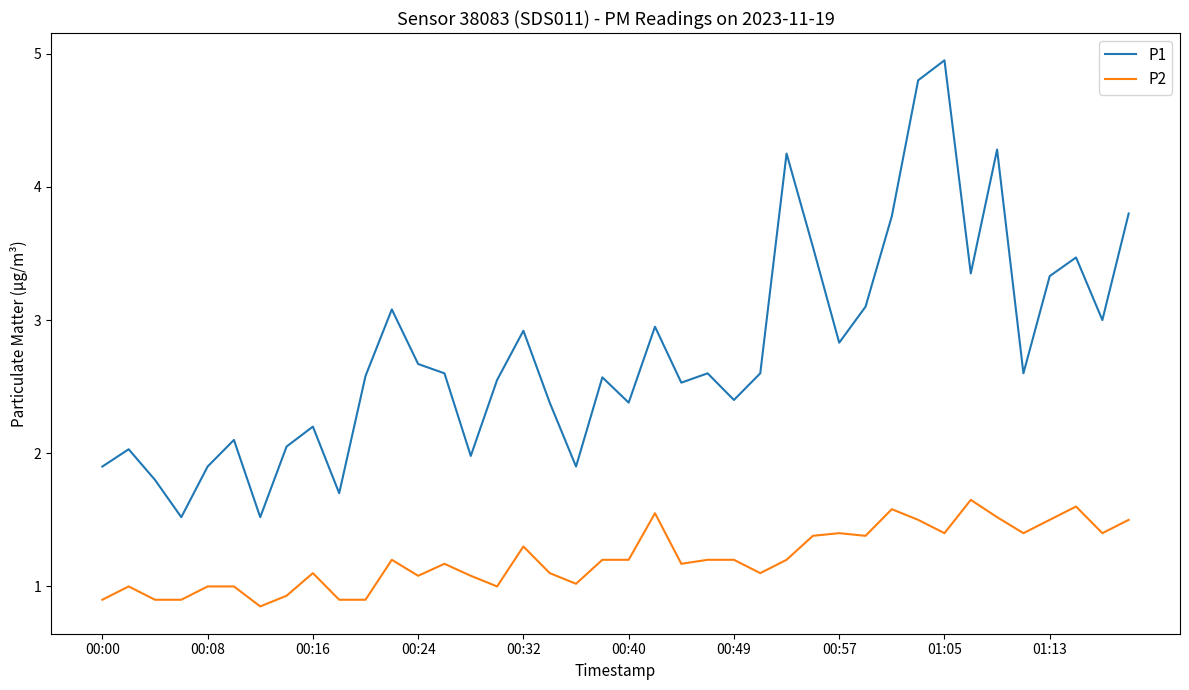

True or false: P2 and P1 intersect in this chart.

False